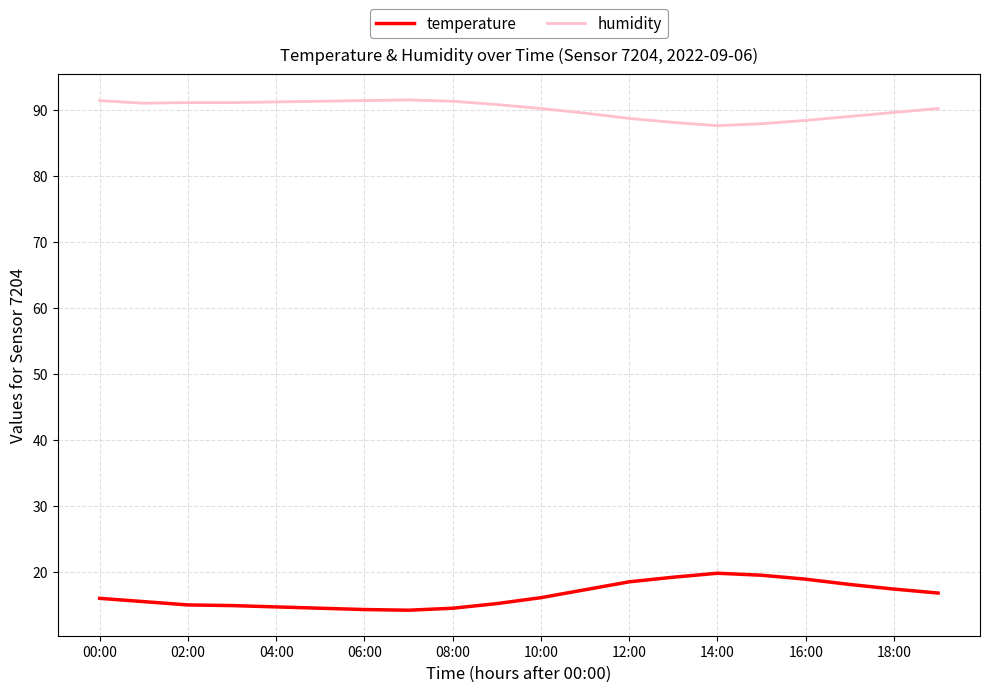

Count the number of data series in this chart.

2